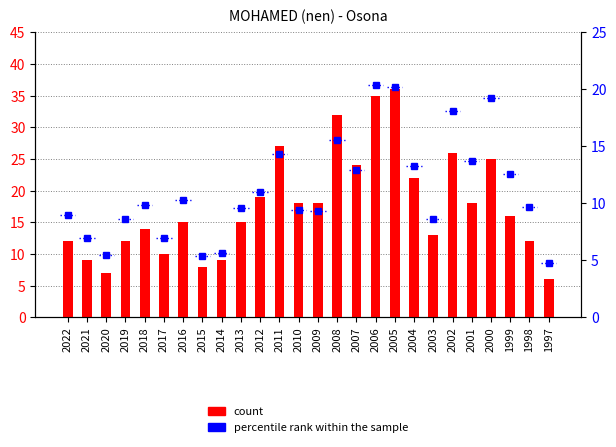

How many groups of bars are there?

26